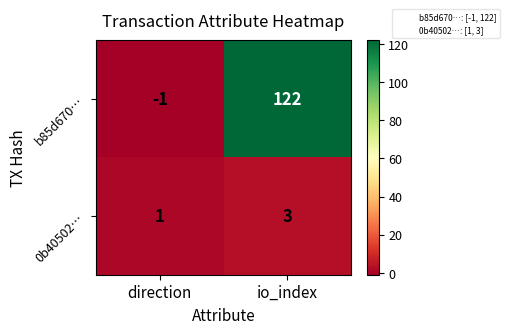

Count the number of data series in this chart.

2